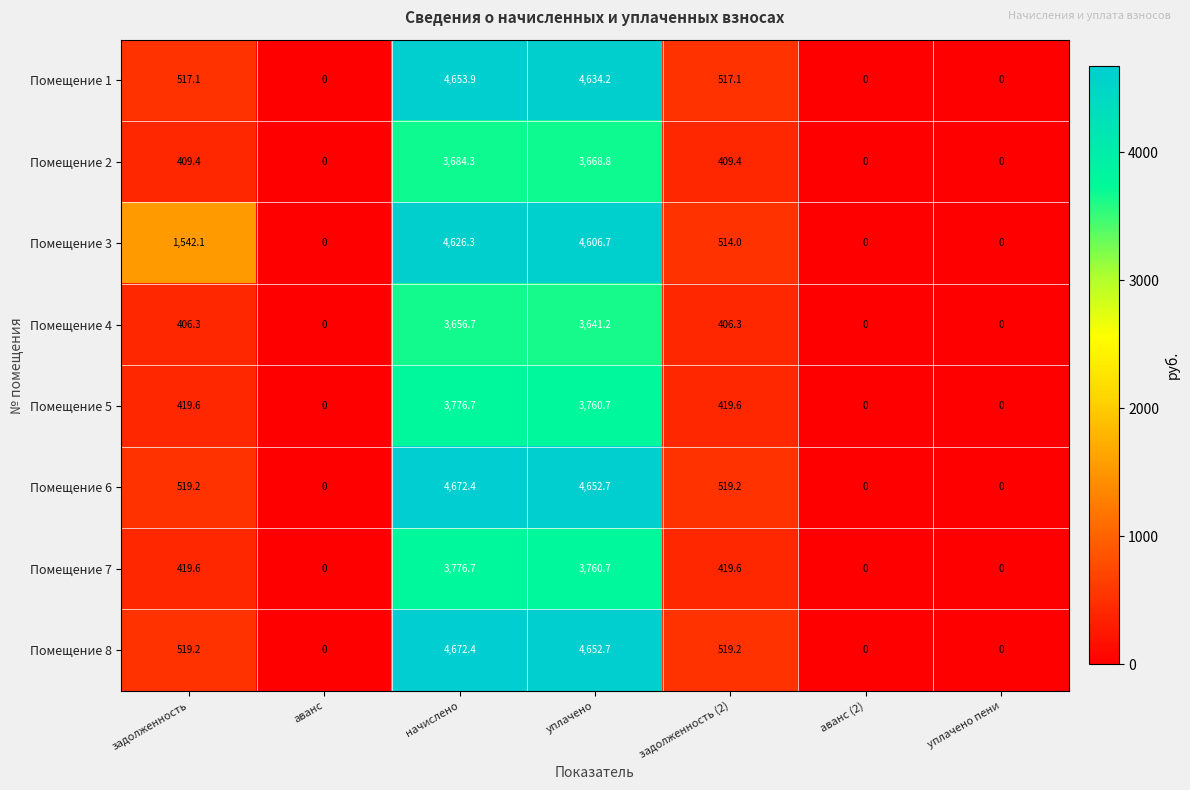

Which series has the largest total across all categories?

Помещение 3